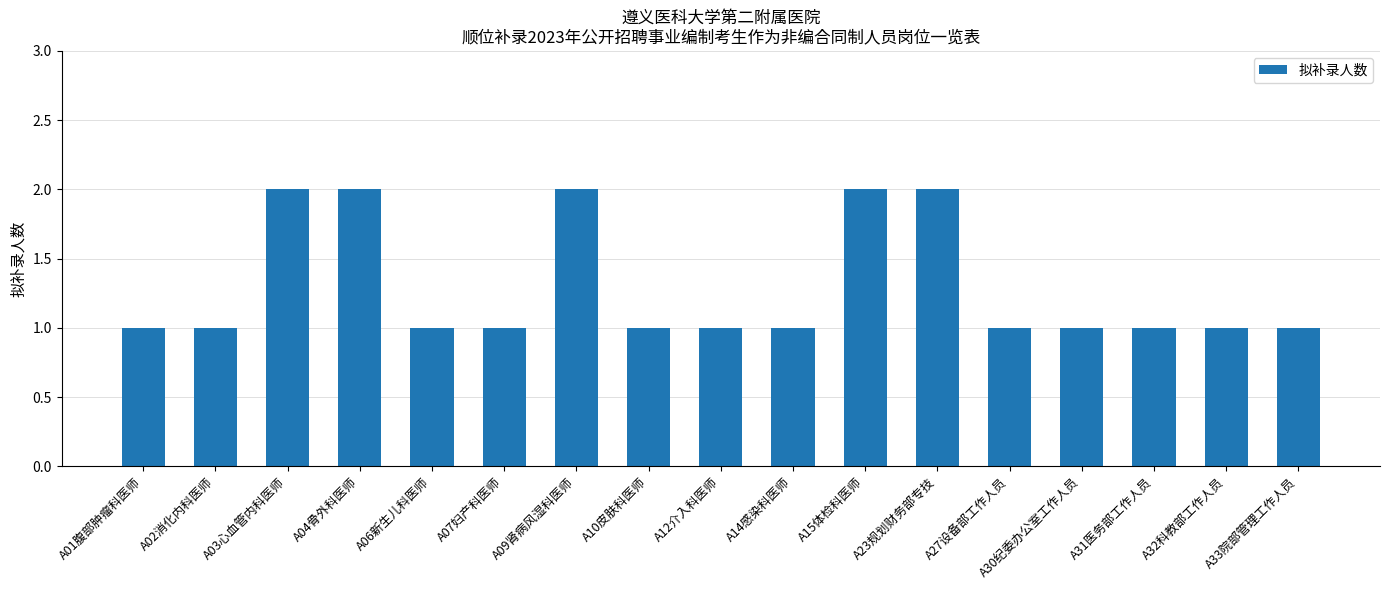

What is the value of the 15th bar from the left?

1